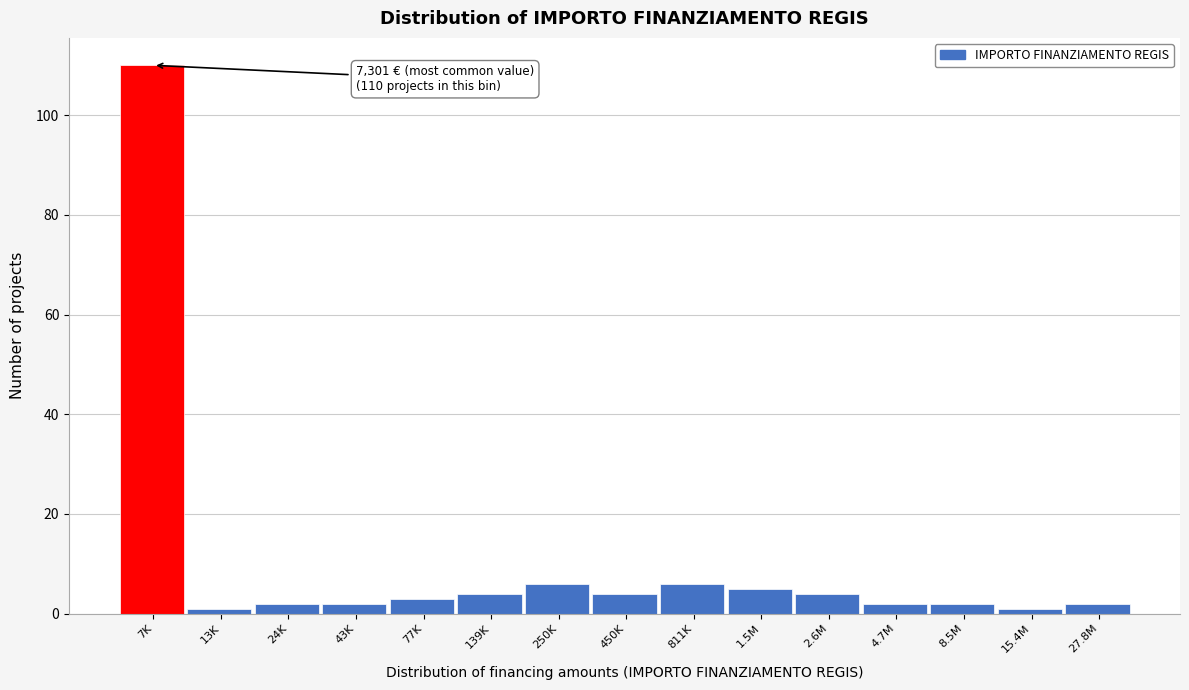

Reading left to right, list all the values displayed in this chart.

7K=110	13K=1	24K=2	43K=2	77K=3	139K=4	250K=6	450K=4	811K=6	1.5M=5	2.6M=4	4.7M=2	8.5M=2	15.4M=1	27.8M=2